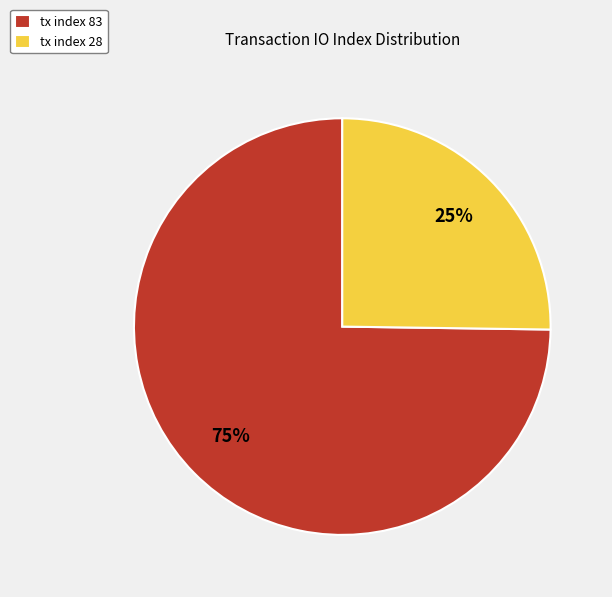

What is the largest slice in the pie chart?

tx index 83